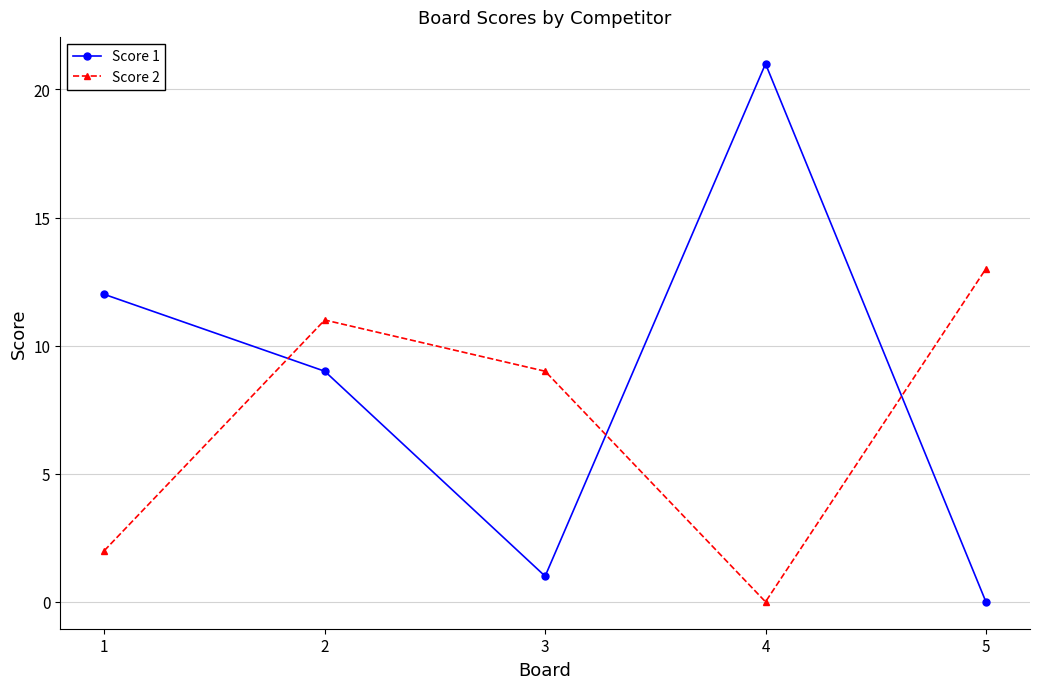

At which category does Score 1 reach its first local valley?

3